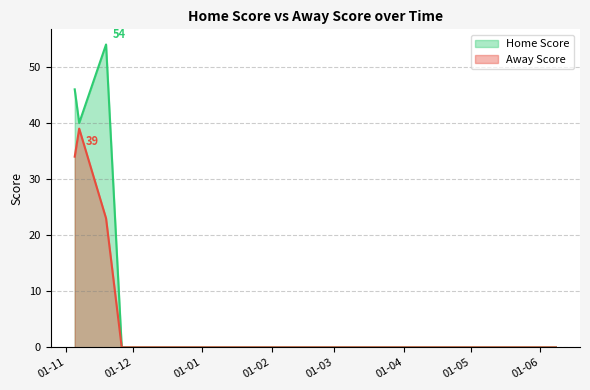

Rank the series by their maximum value, from highest to lowest.

Home Score, Away Score